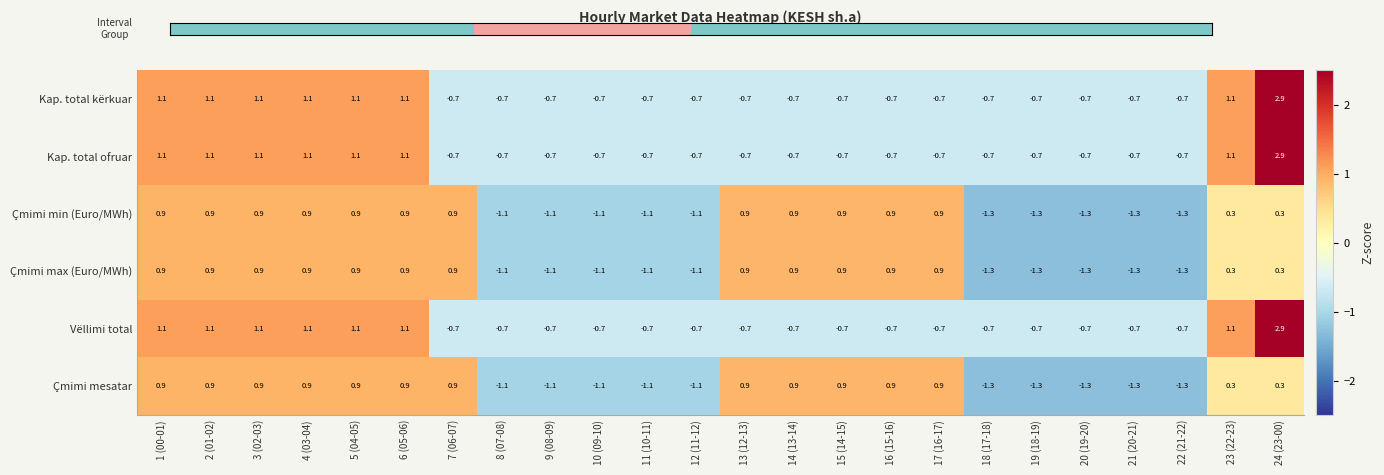

At which label does Vëllimi total first exceed 0?

1 (00-01)